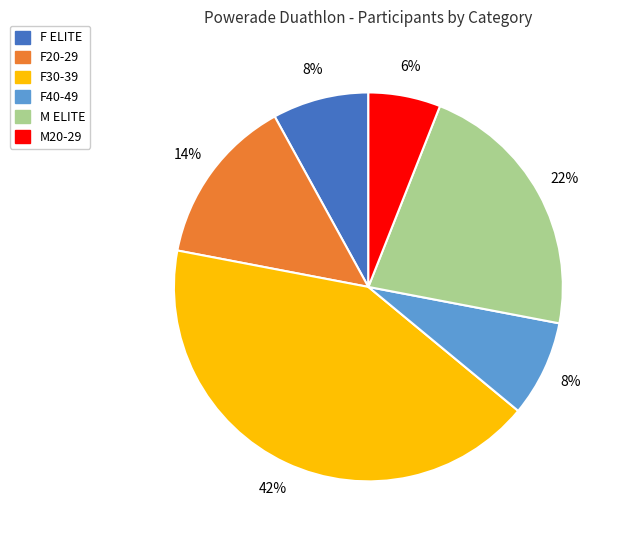

Do F40-49 and F20-29 together represent more than half of the pie?

No